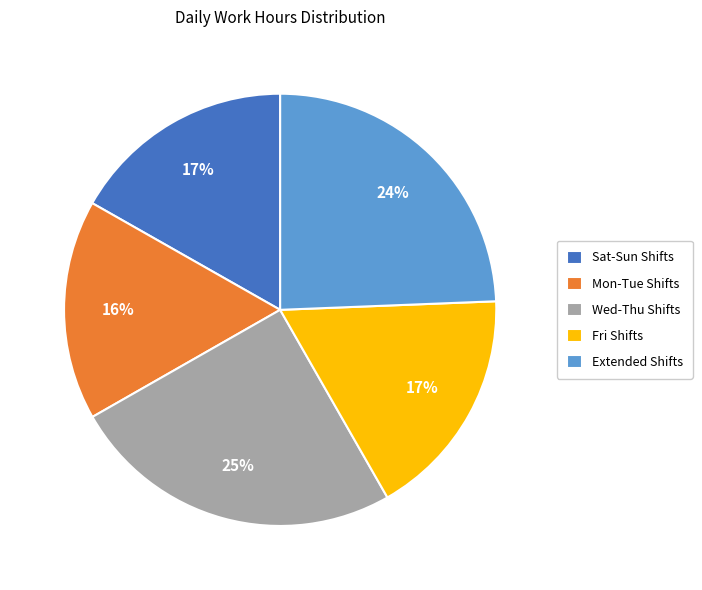

Does Sat-Sun Shifts account for over 50% of the chart?

No